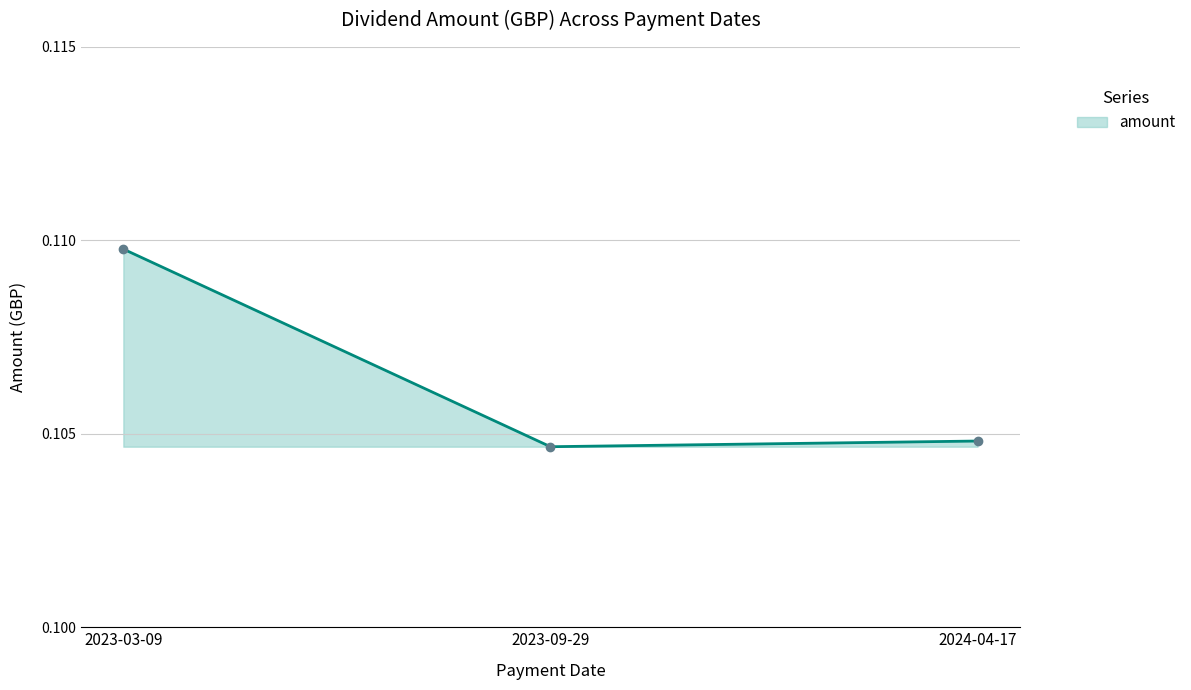

What is the label of the 2nd point from the right?

2023-09-29